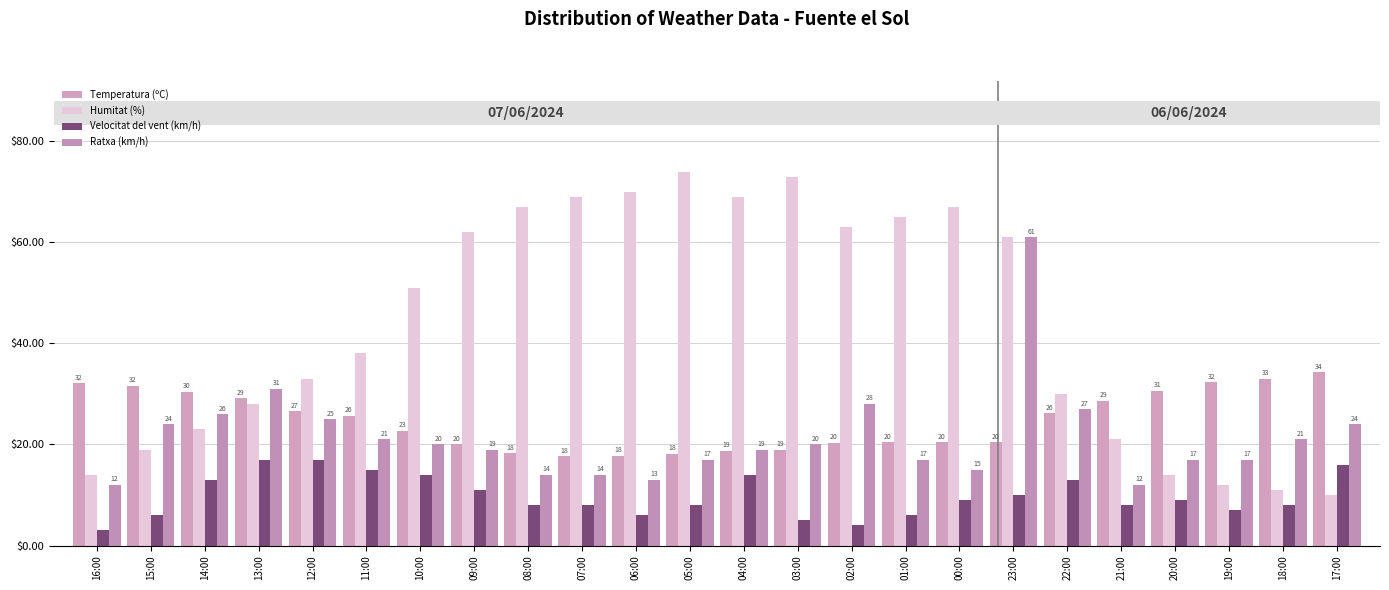

At which category is the sum across all series the highest?

23:00